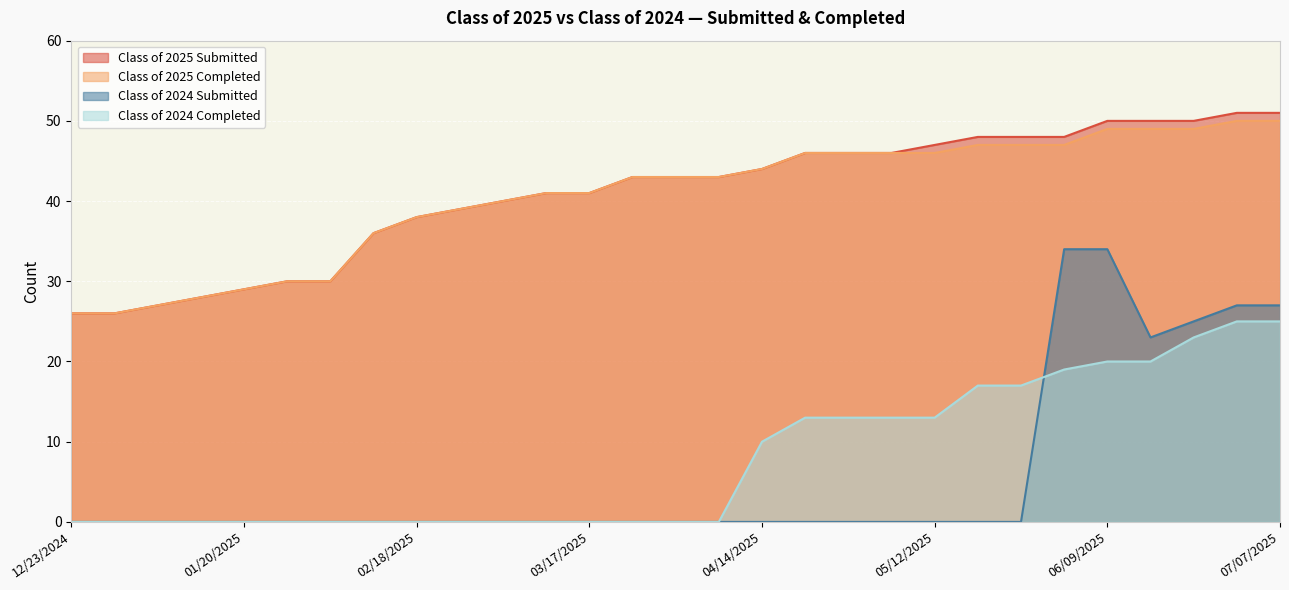

What is the total value across all series at 06/02/2025?

148